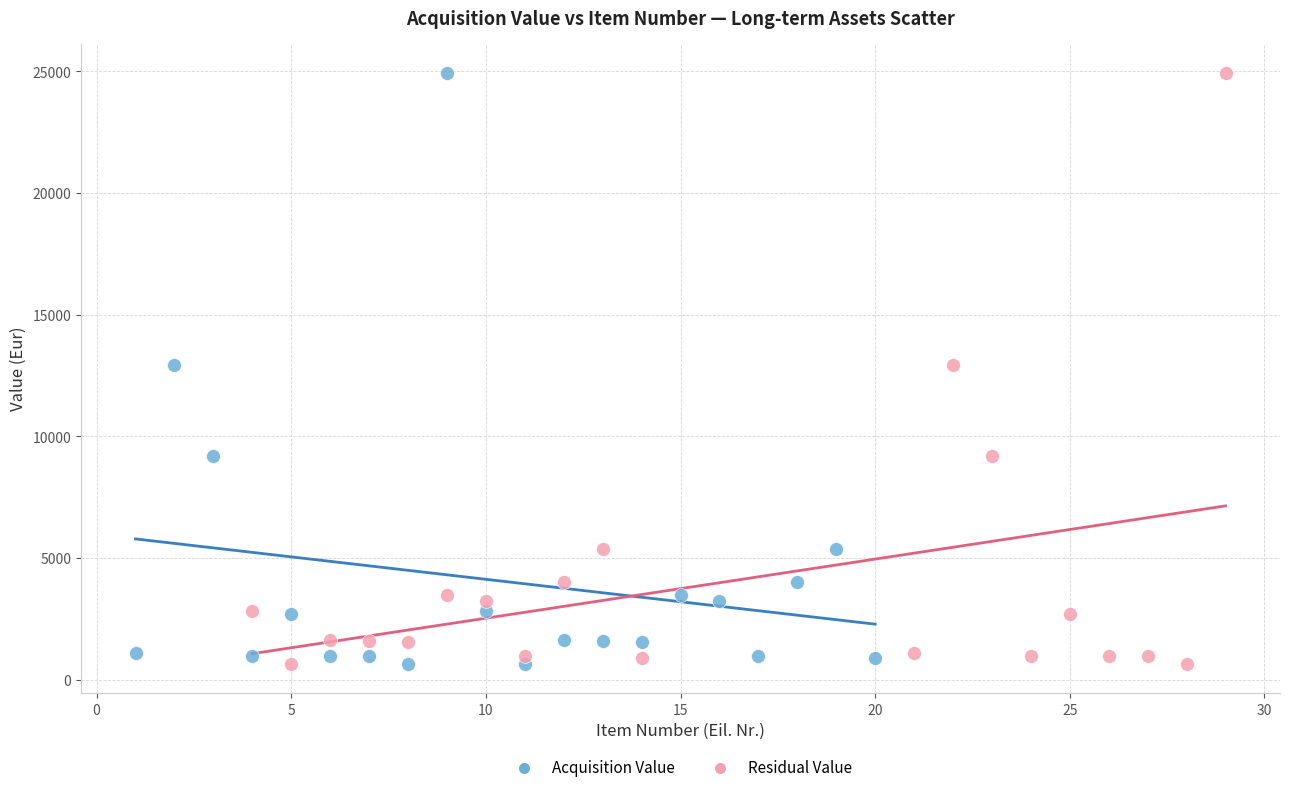

What are all the series names shown in the legend?

Acquisition Value, Residual Value